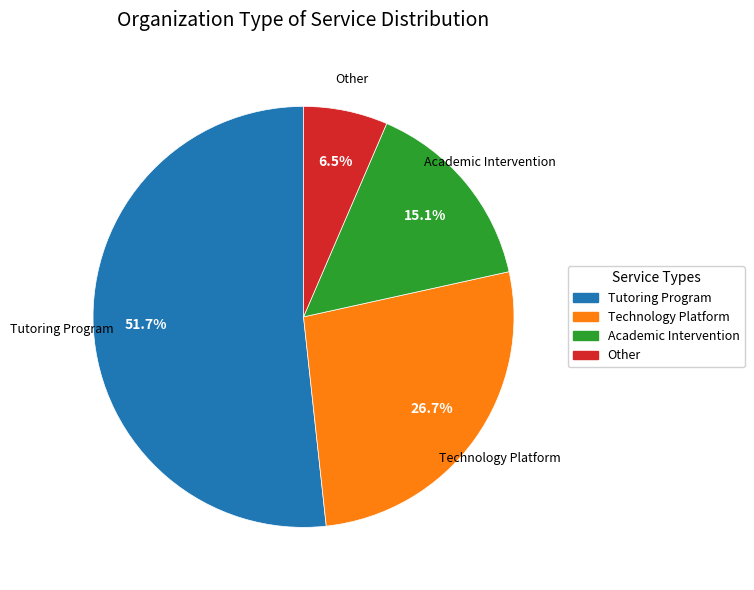

The Academic Intervention slice represents 28% of the pie. True or false?

False